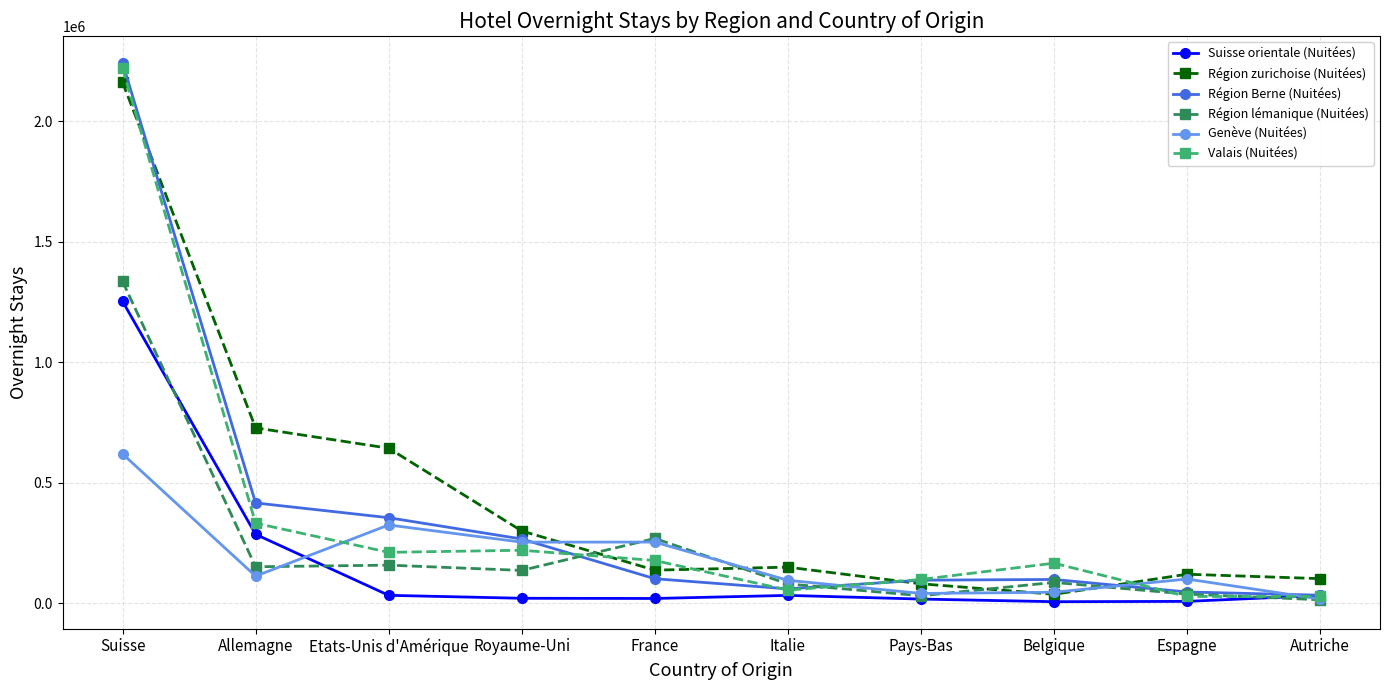

What is the difference between the Suisse orientale (Nuitées) values at France and Royaume-Uni?

807